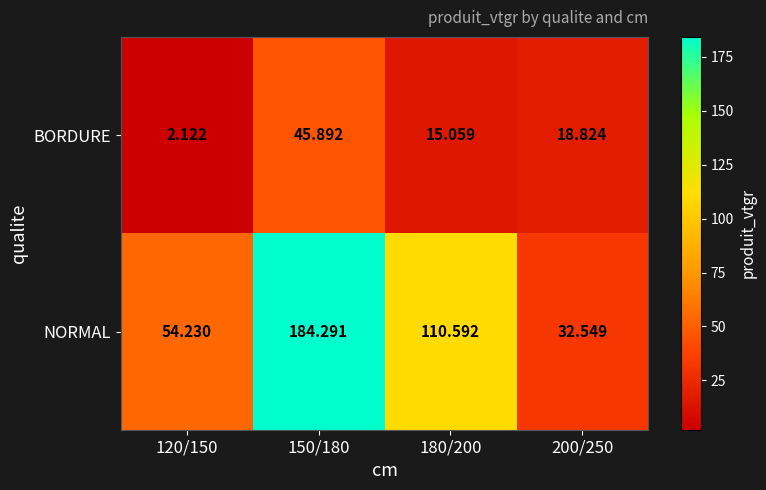

Which series changed the most between 150/180 and 180/200?

NORMAL